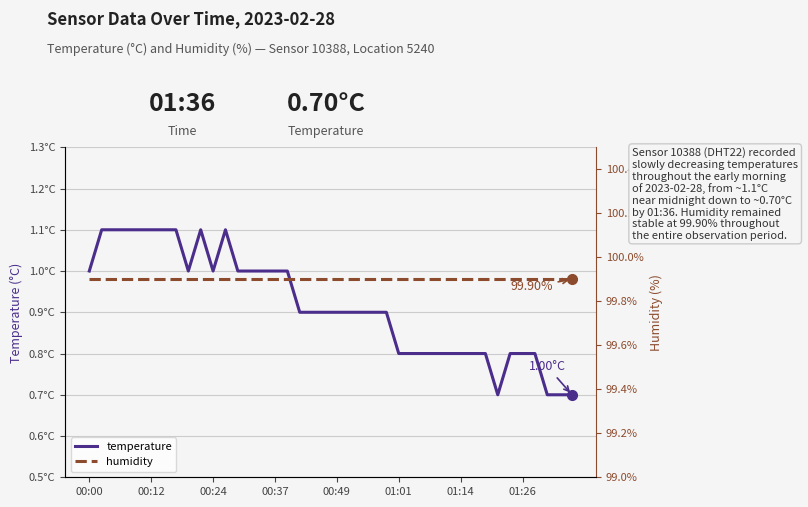

Count the temperature values in the range 0 to 1.

31